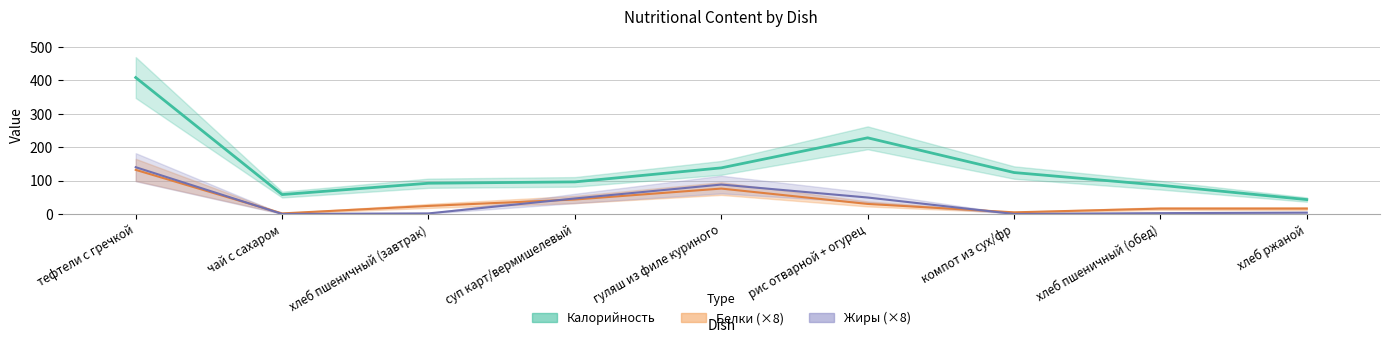

What are all the series names shown in the legend?

Калорийность, Белки, Жиры